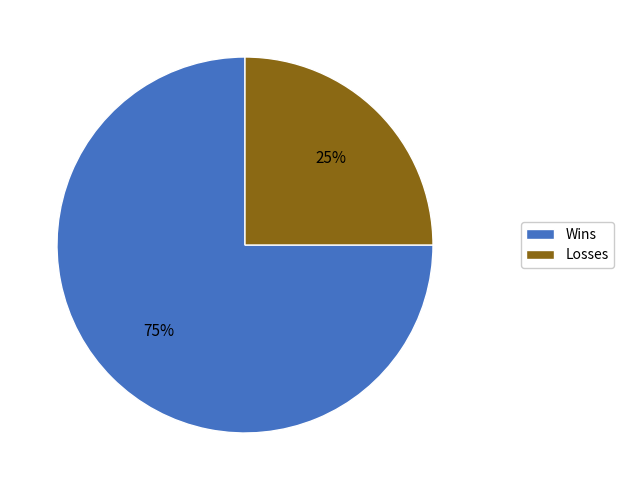

Which slice is the largest?

Wins